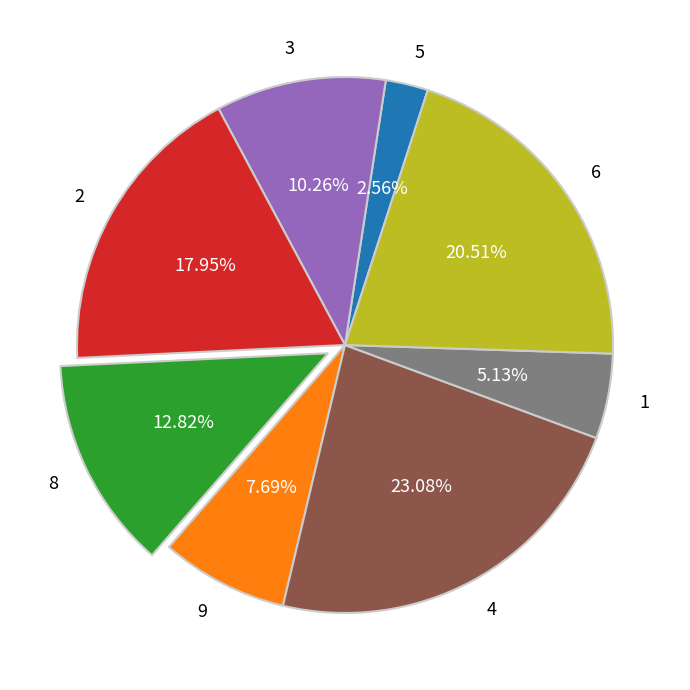

Is it true that 6 is 13% of the pie?

False